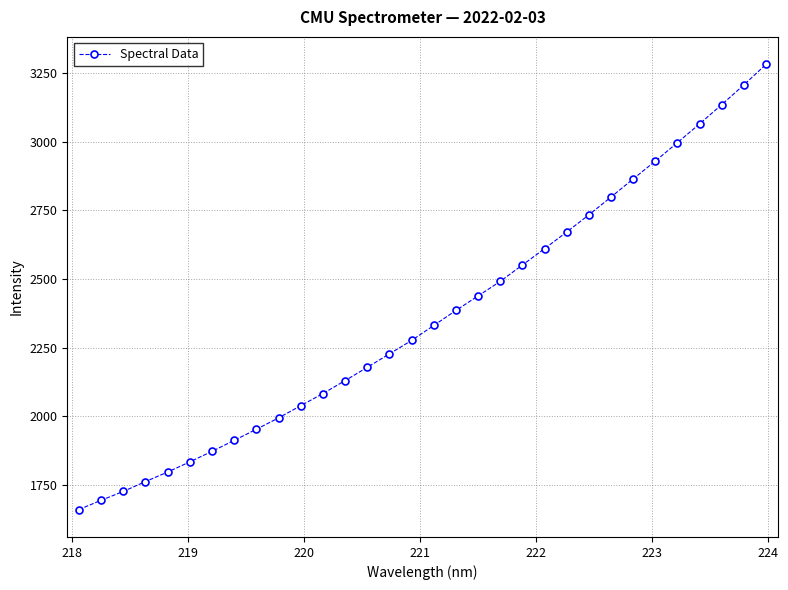

What is the smallest value displayed?

1660.2